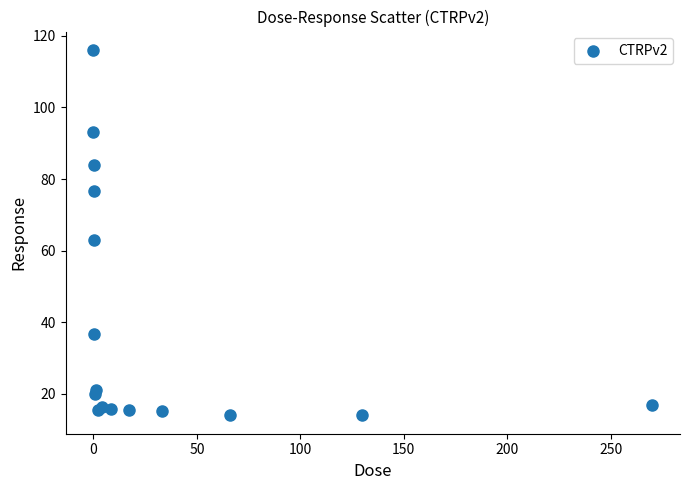

What Y value in the scatter plot is closest to 65?

63.0